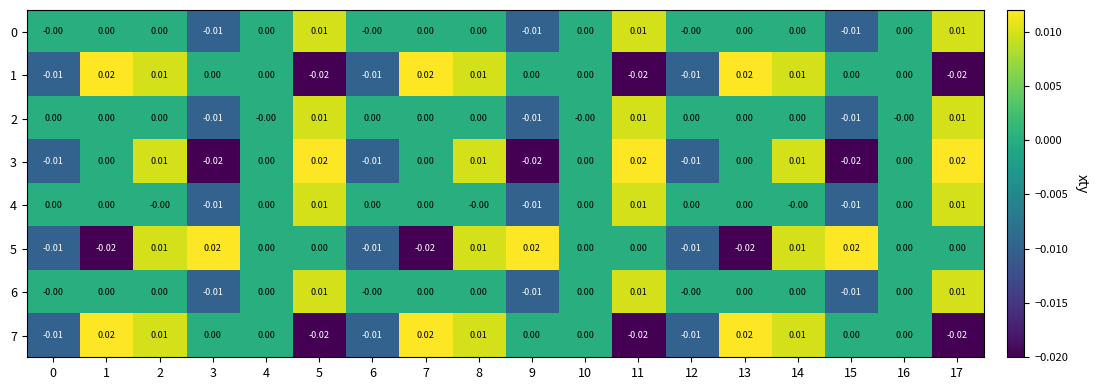

The value of row_4 at 13 is 0.0. True or false?

True